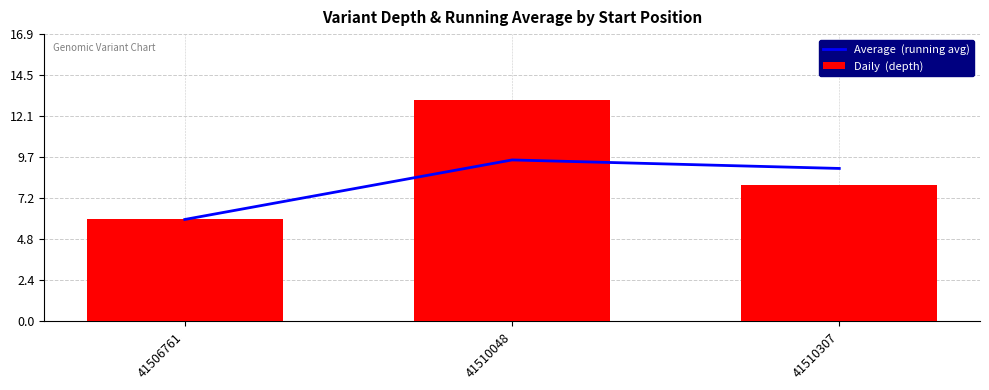

What is the average value of the Average  (running avg) series?

8.2